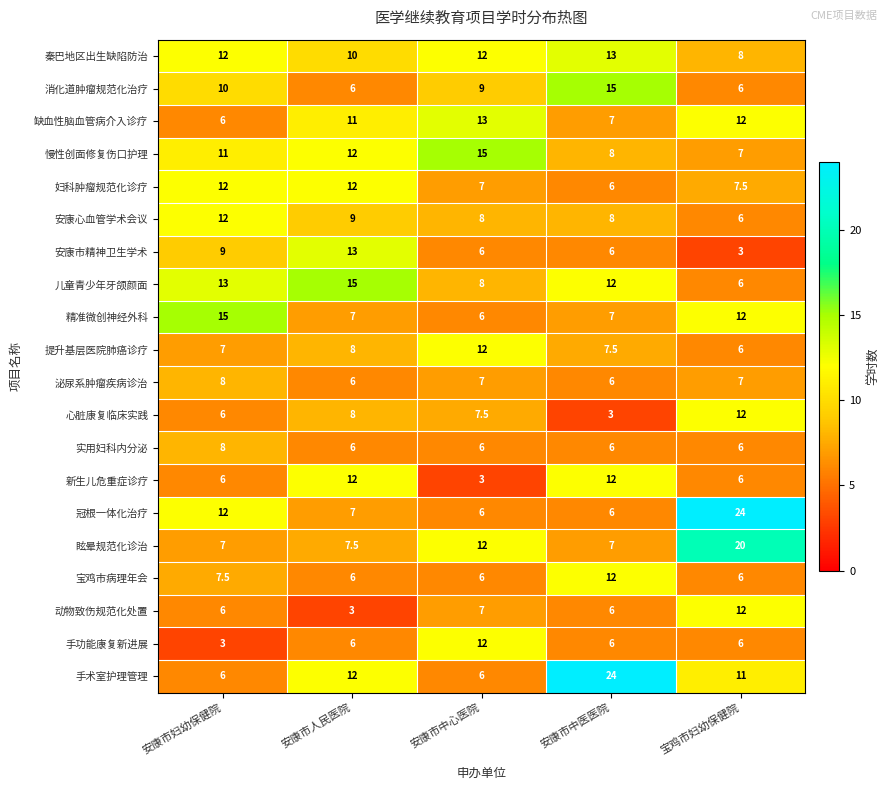

The 精准微创神经外科 series shows 7.0 at 安康市中医医院. True or false?

True